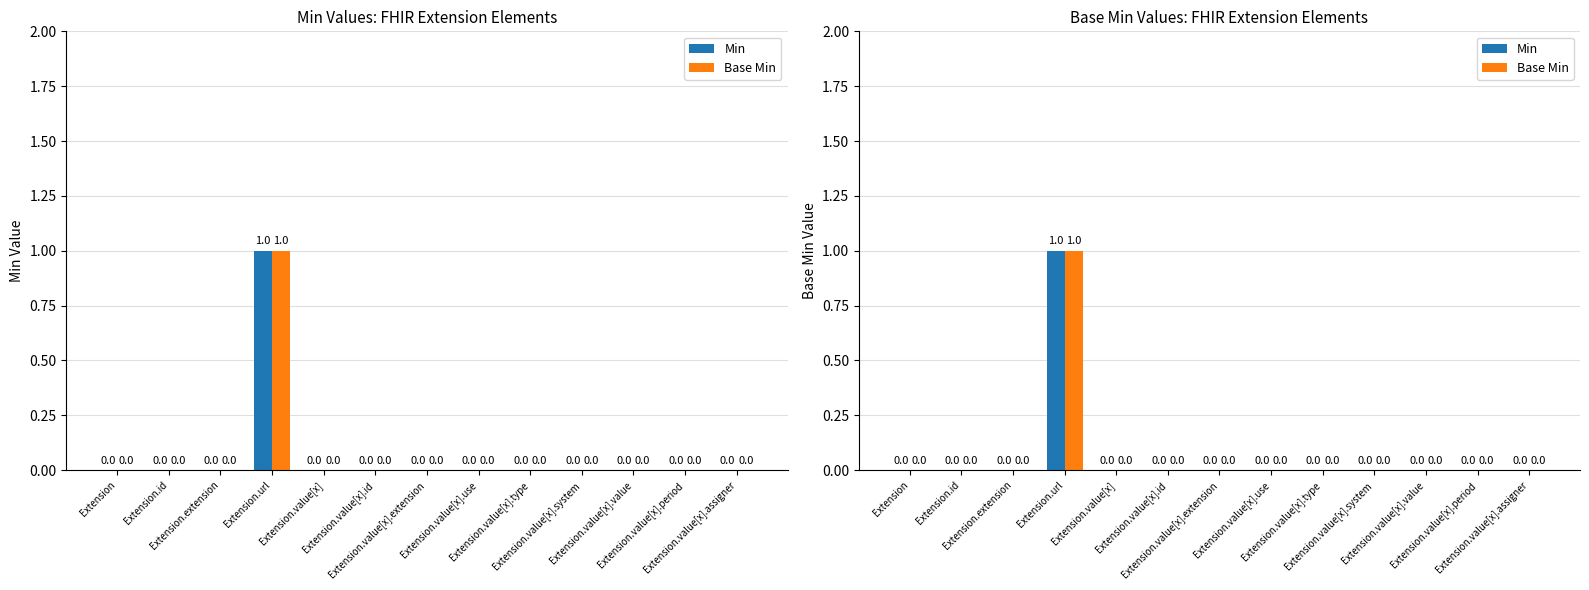

Reading right to left, what are all the values shown in this chart?

Min: 0	0	0	0	0	0	0	0	0	1	0	0	0
Base Min: 0	0	0	0	0	0	0	0	0	1	0	0	0